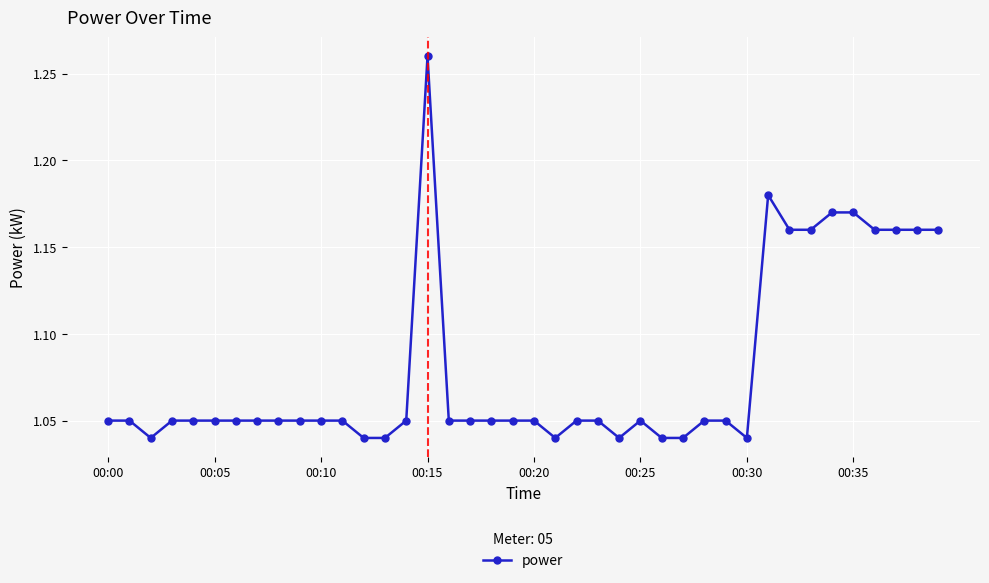

How many lines are shown in the chart?

1